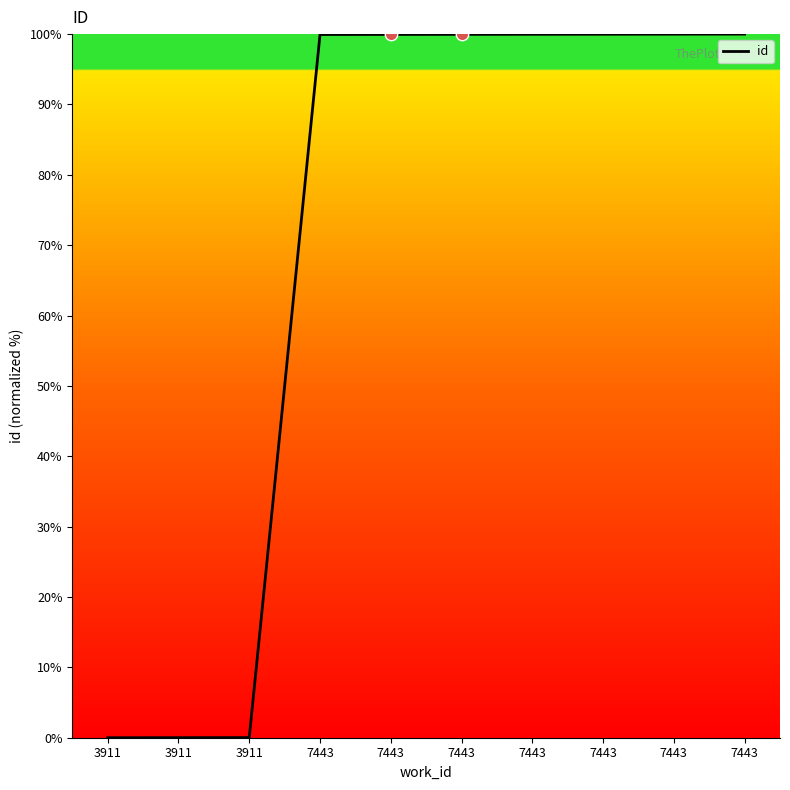

How many lines are shown in the chart?

1